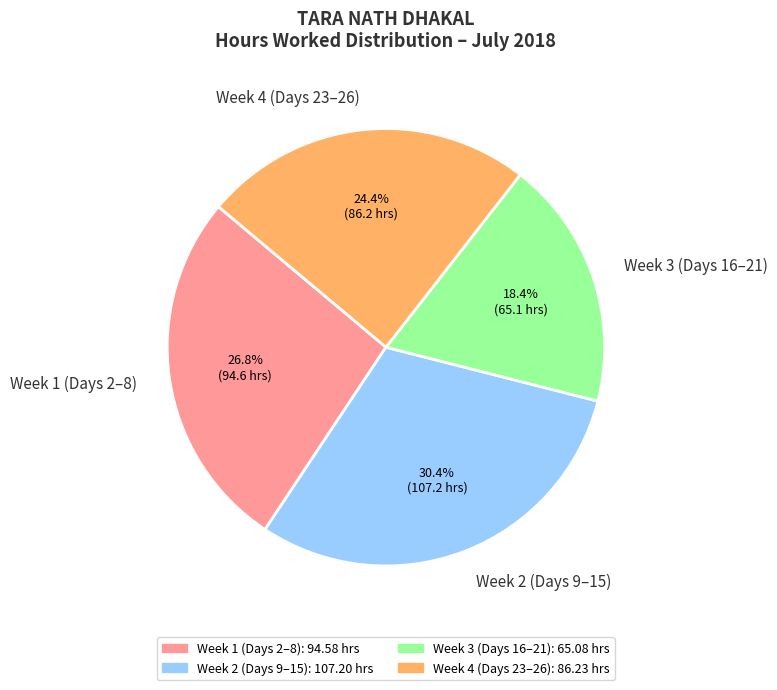

Rank the categories by value from highest to lowest.

Week 2 (Days 9–15), Week 1 (Days 2–8), Week 4 (Days 23–26), Week 3 (Days 16–21)